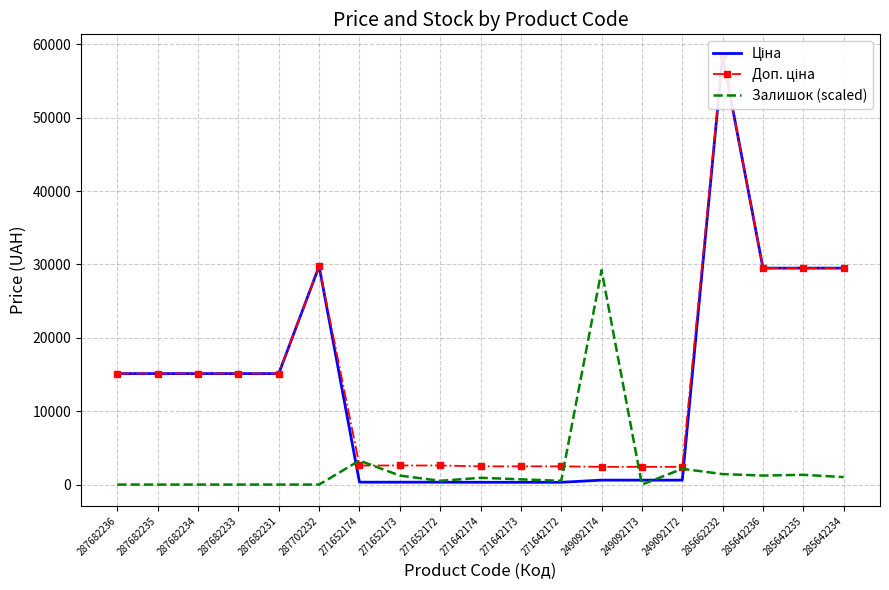

What is the maximum value for Ціна?

58426.5